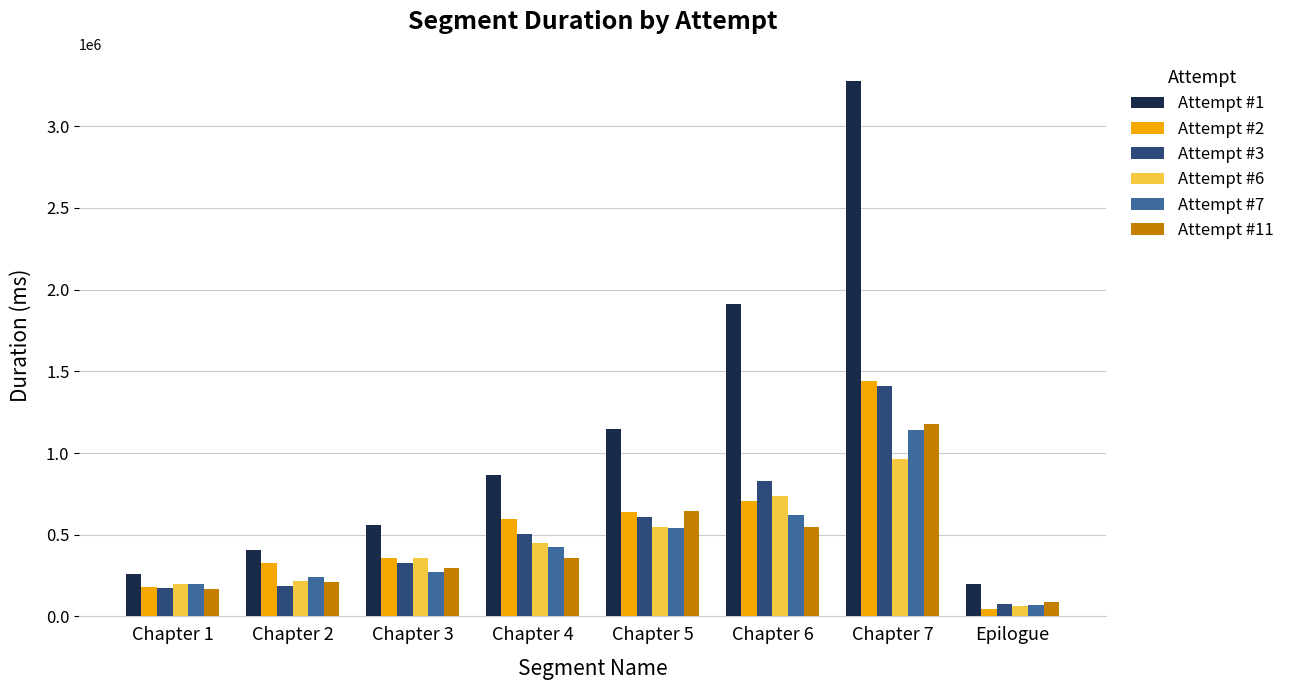

Which series has the largest total across all categories?

Attempt #1